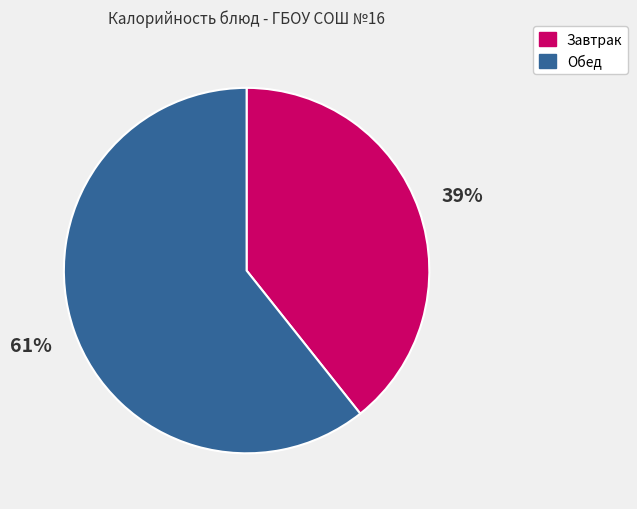

Does any single category account for the majority?

Yes